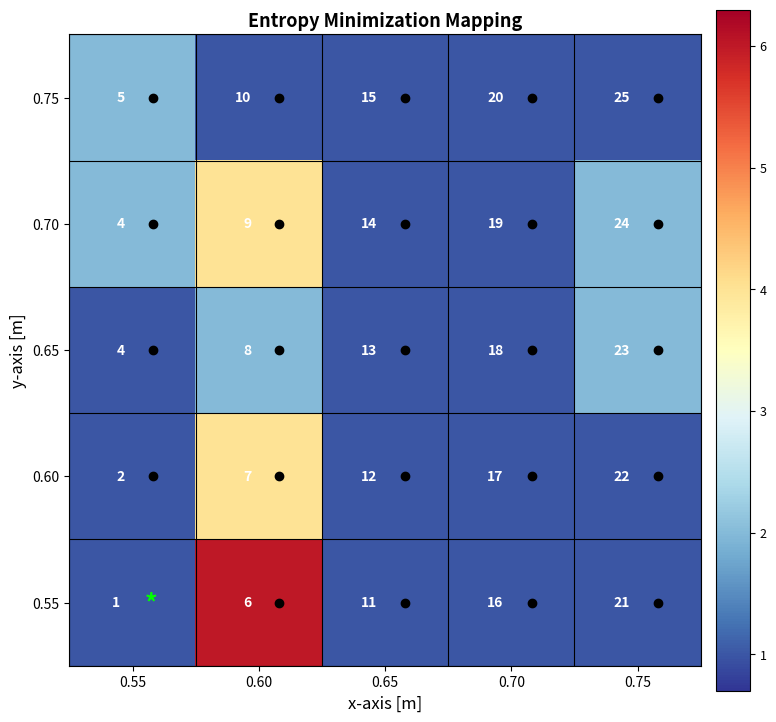

List the series in order of their peak value, highest first.

0.75, 0.70, 0.65, 0.60, 0.55